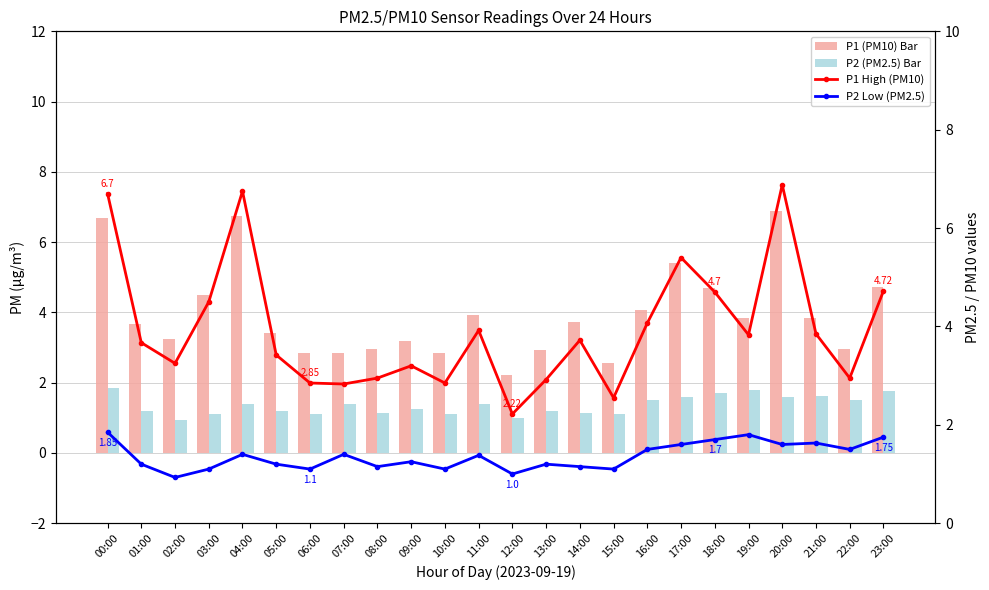

How many data points in P1 (PM10) Bar are less than 3?

8